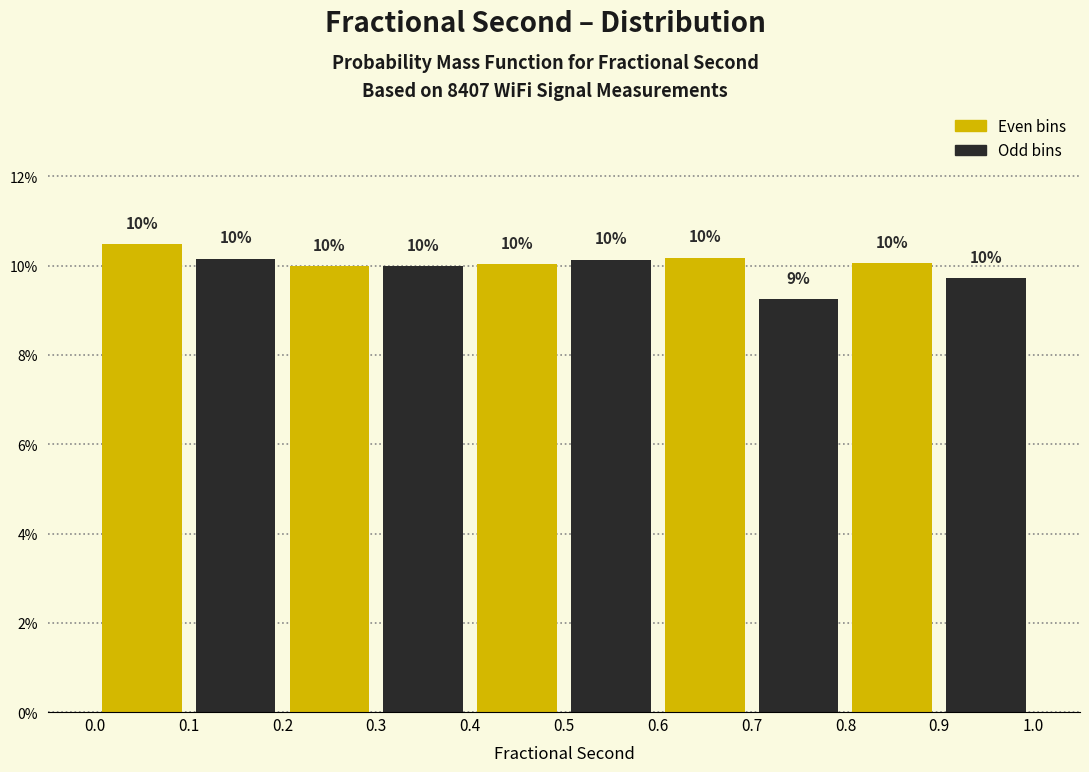

Over which range of the x-axis is the bar tallest?

0.0 to 0.1